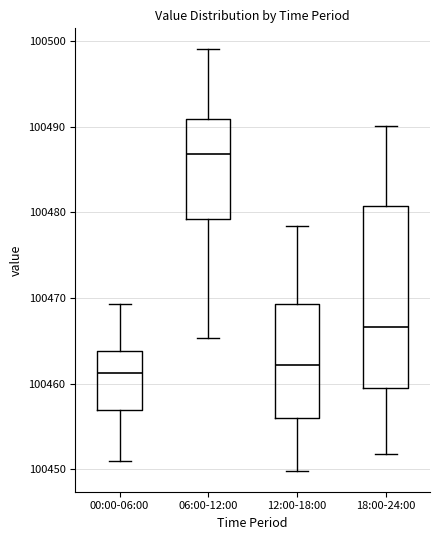

Which box is the tallest, from its lower edge to its upper edge?

18:00-24:00